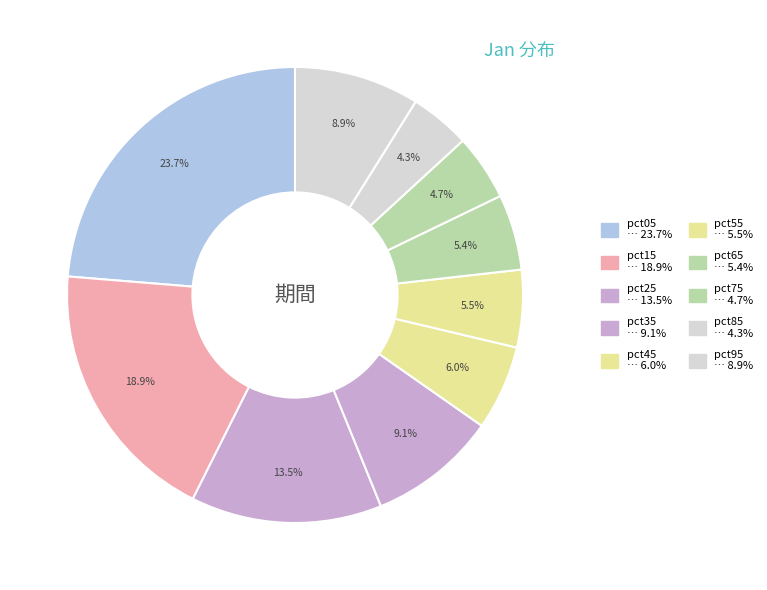

Which category has the biggest portion of the pie?

pct05